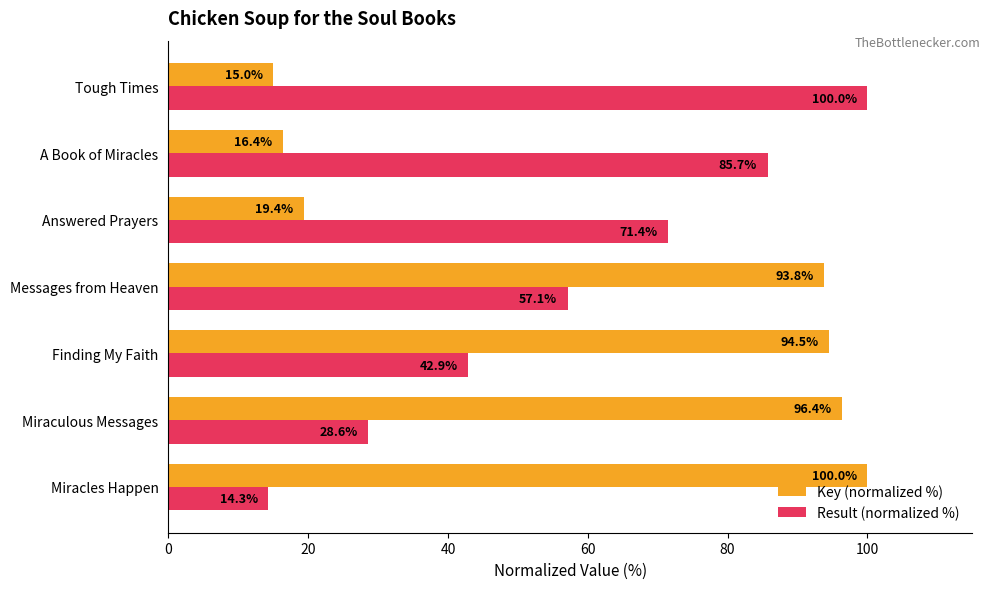

What is the spread (max minus min) of values at Miracles Happen?

85.7